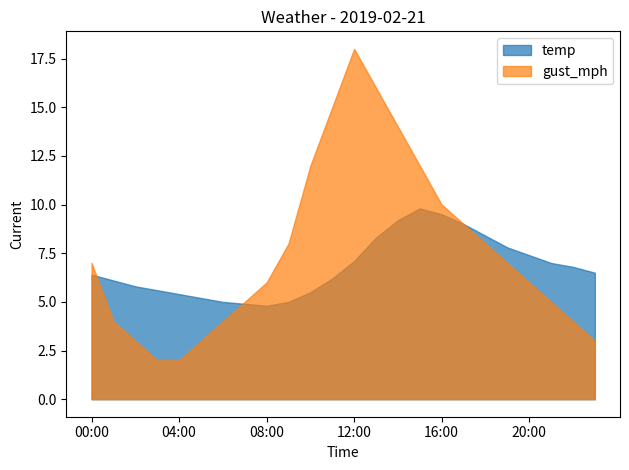

Which series has the widest spread of values?

gust_mph